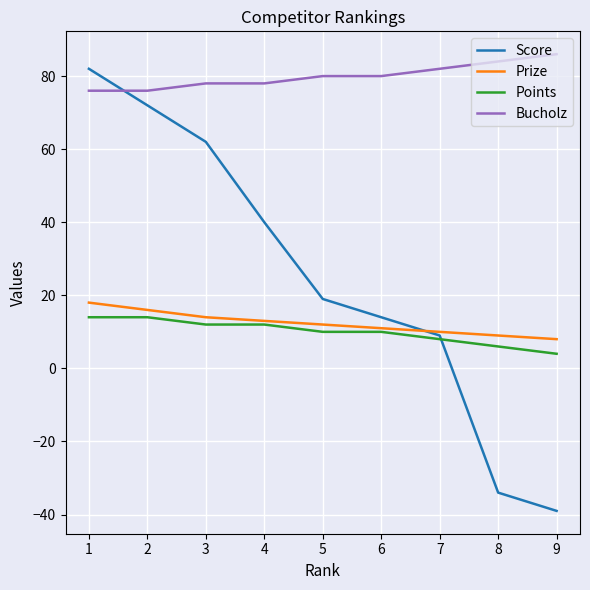

Is the value of Prize at 9 greater than the value of Score at 6?

No